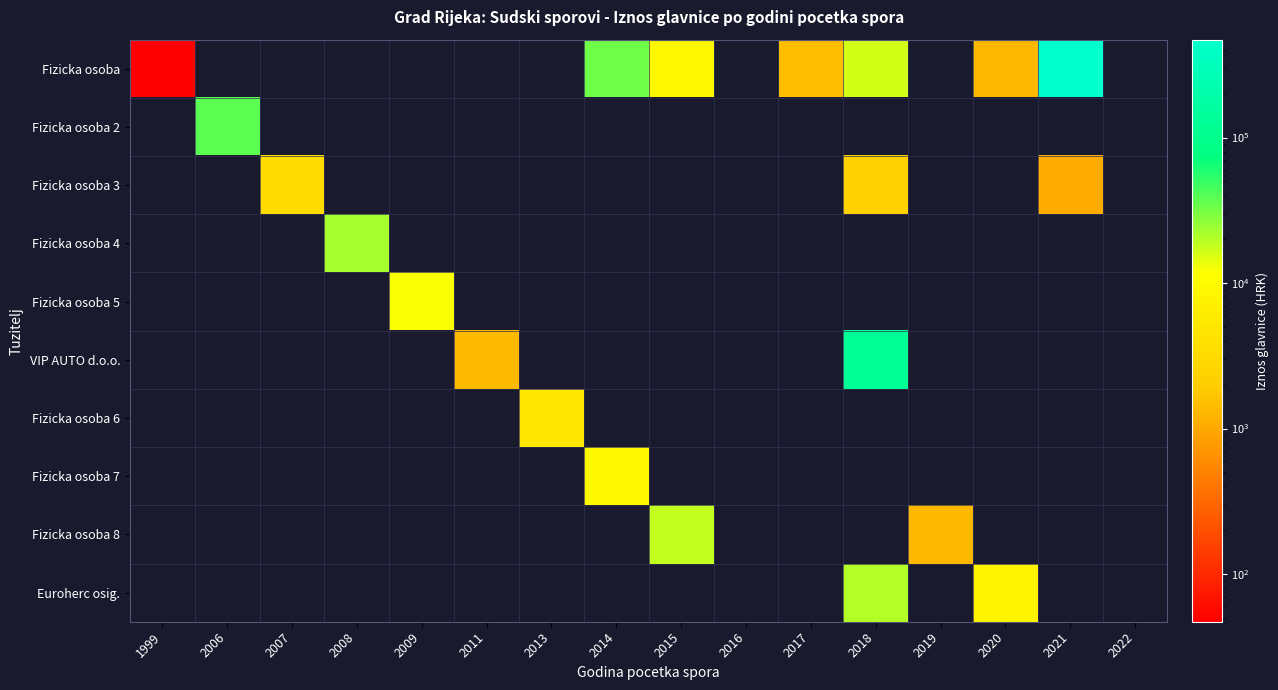

How many data points does each series have?

16